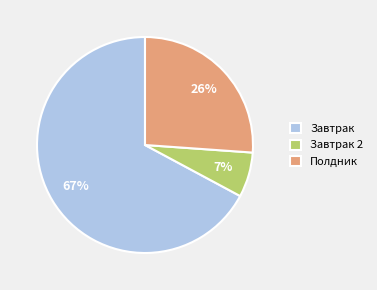

Is there any slice that represents more than half of the pie?

Yes